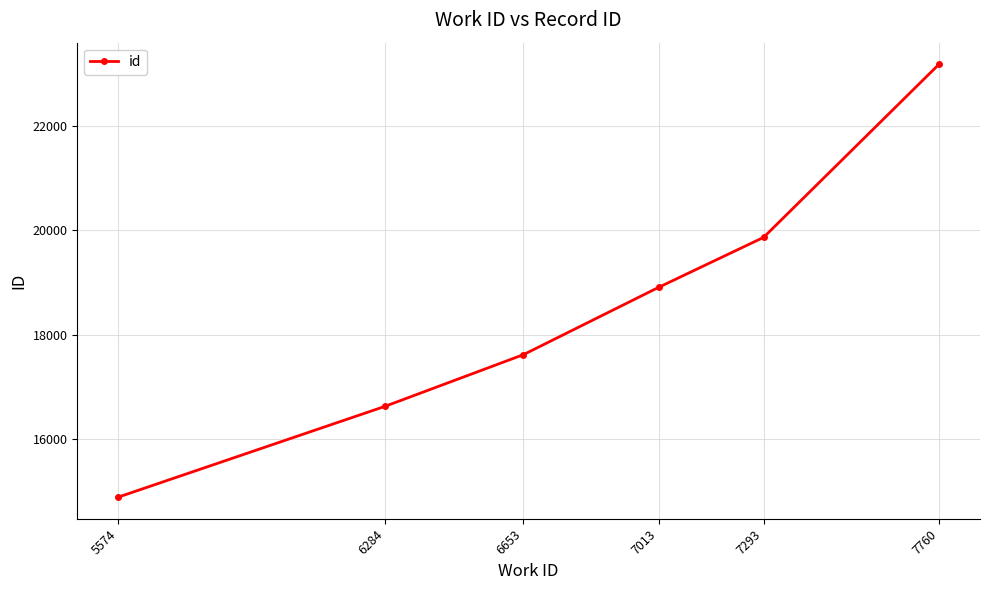

Count the values in the range 16625 to 19861.

4